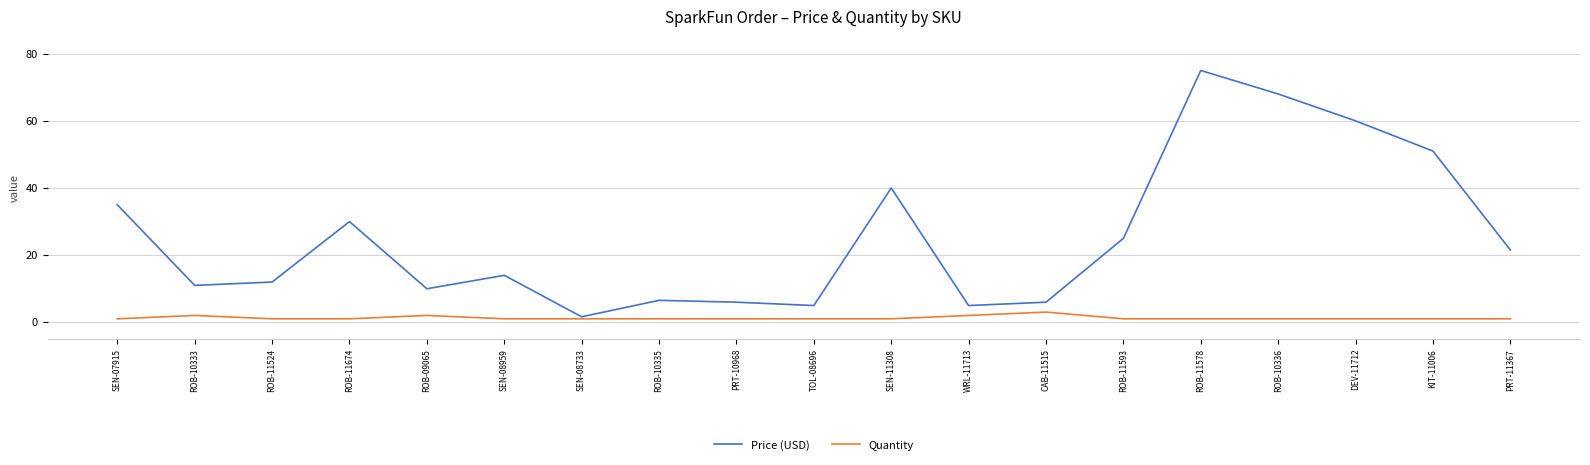

What is the smallest value displayed?

1.0